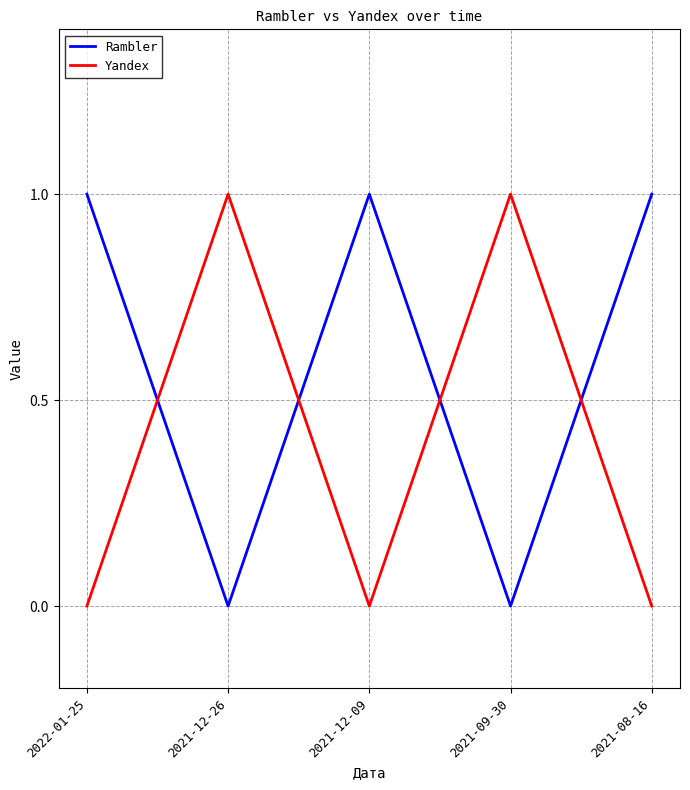

How many interior local peaks does the Yandex series have?

2